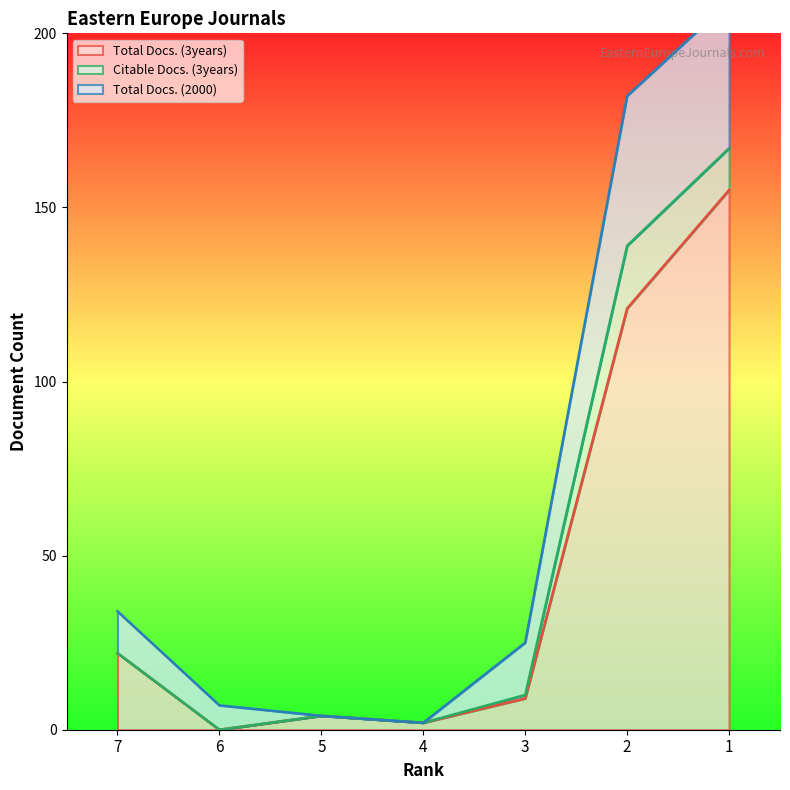

Is the value of Total Docs. (2000) at 4 greater than the value of Citable Docs. (3years) at 5?

No